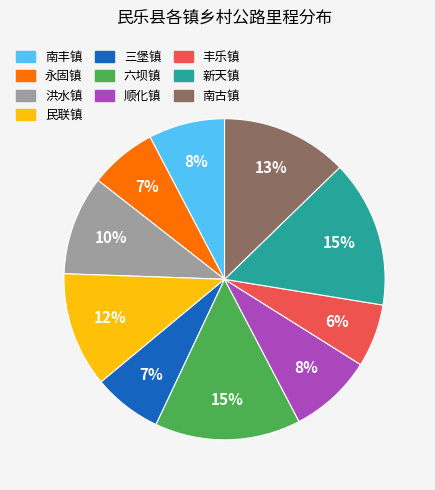

To the nearest percent, what is the average slice percentage?

10%